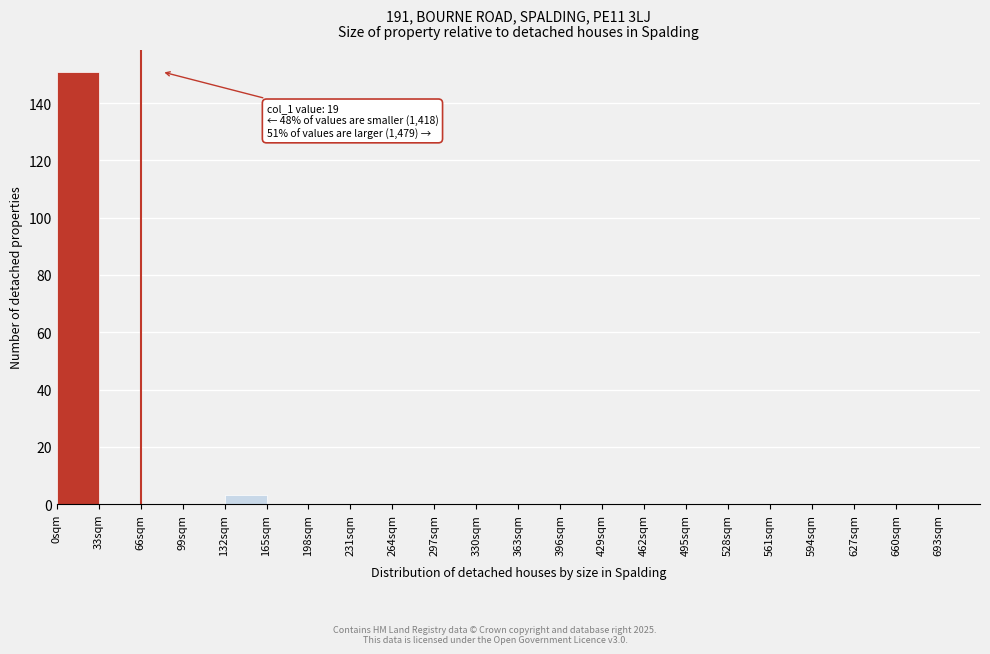

Which range on the x-axis has the tallest bar?

0 to 33